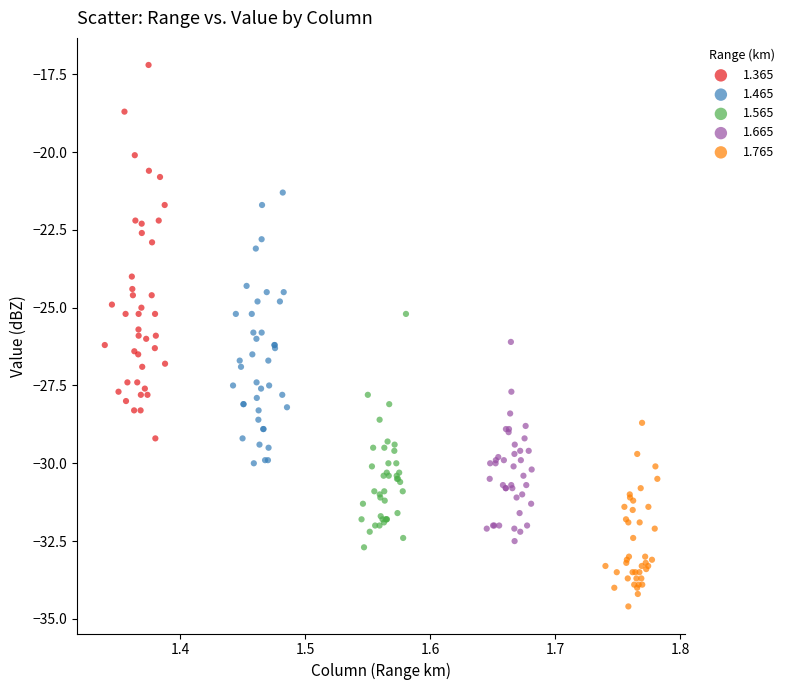

Which series reaches the minimum Y coordinate?

1.765